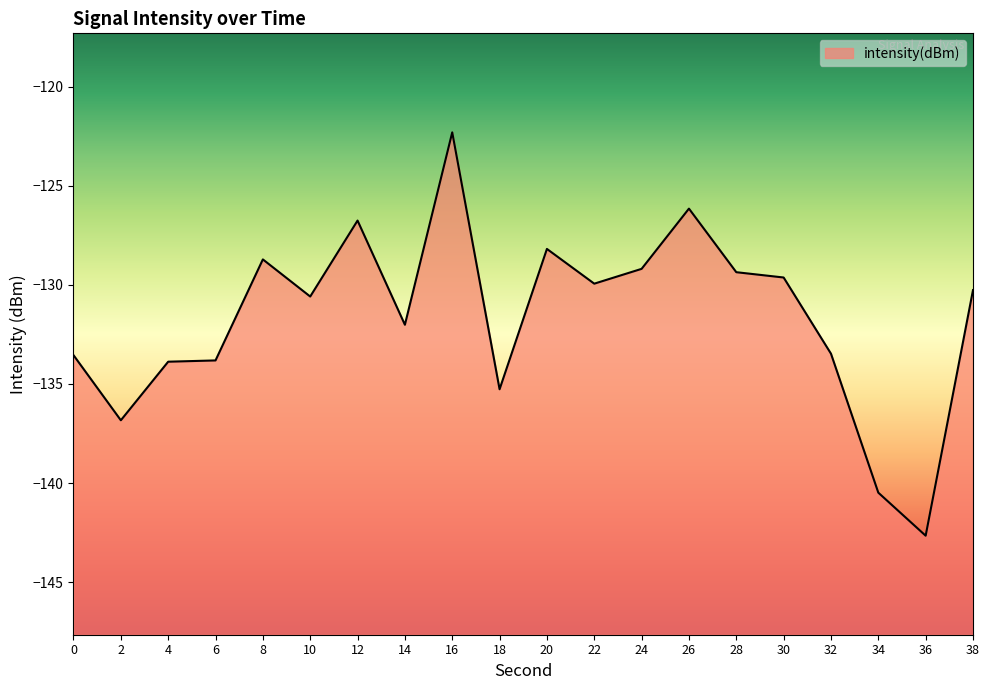

Rank the categories by value from lowest to highest.

36, 34, 2, 18, 4, 6, 0, 32, 14, 10, 38, 22, 30, 28, 24, 8, 20, 12, 26, 16